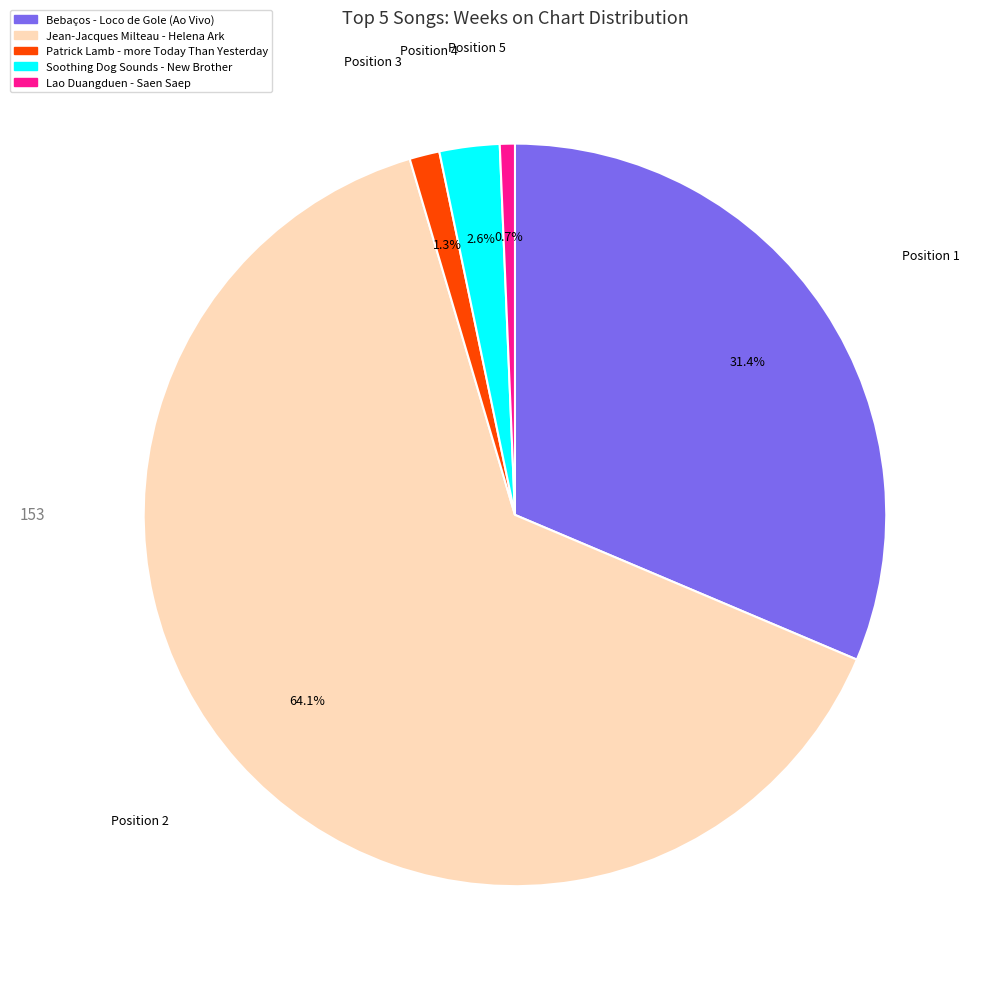

Which has a higher value, Position 5 or Position 4?

Position 4